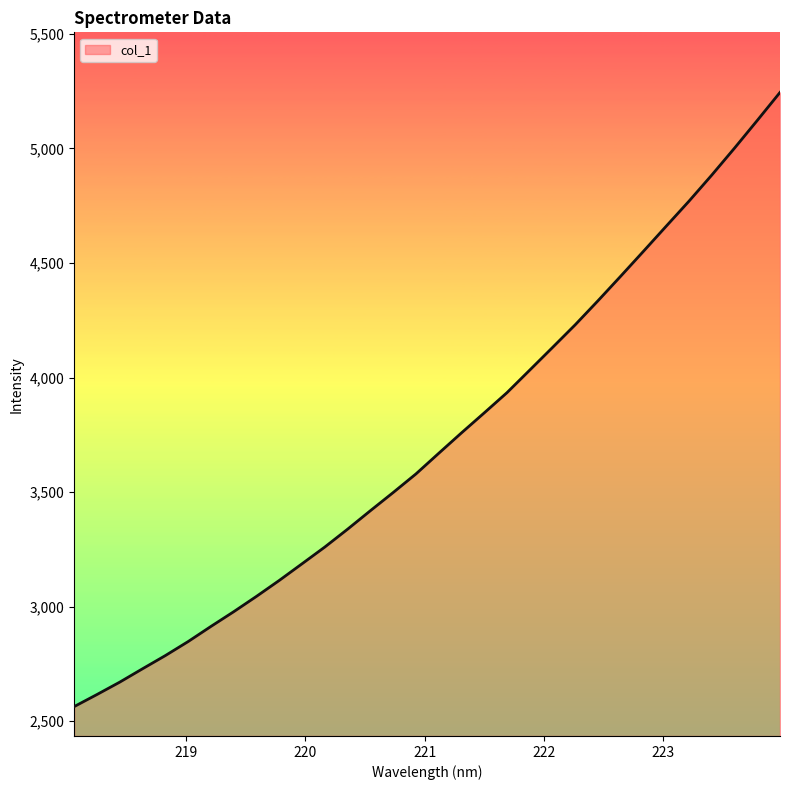

What is the average value?

3723.9